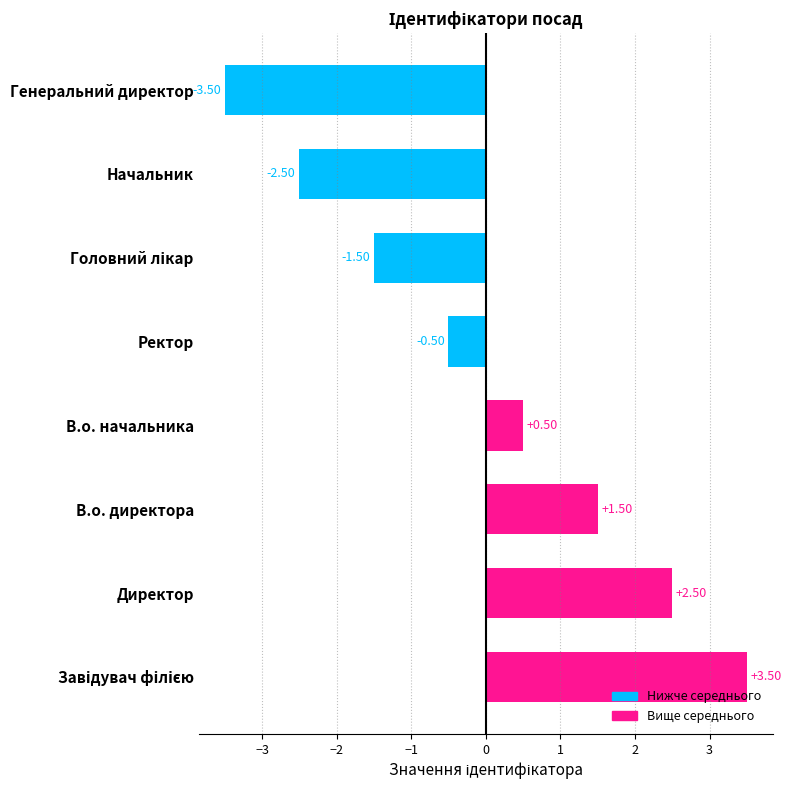

What is the difference between the maximum and second lowest values?

6.0